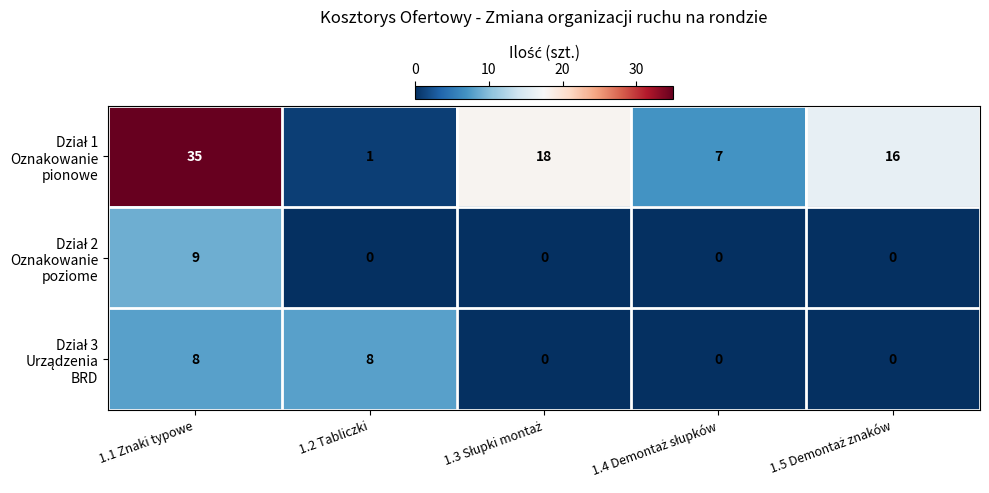

What is the difference between the highest and lowest values at 1.1 Znaki typowe?

27